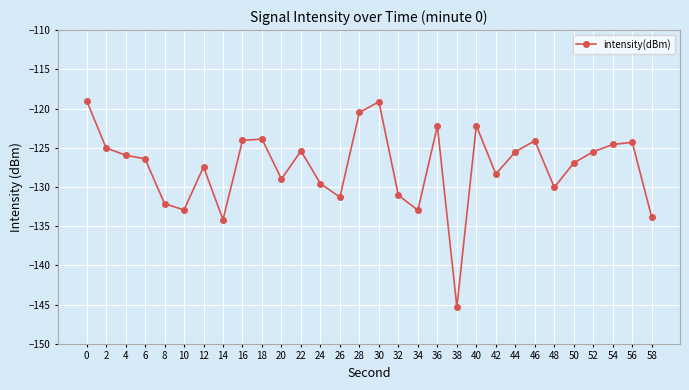

What value does the data have at 18?

-123.9